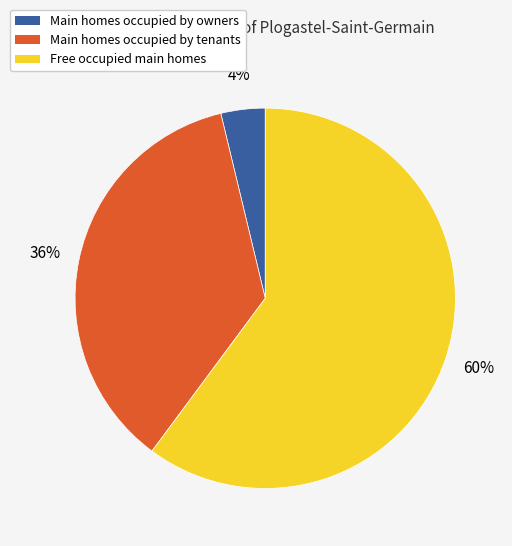

Is there any slice that represents more than half of the pie?

Yes